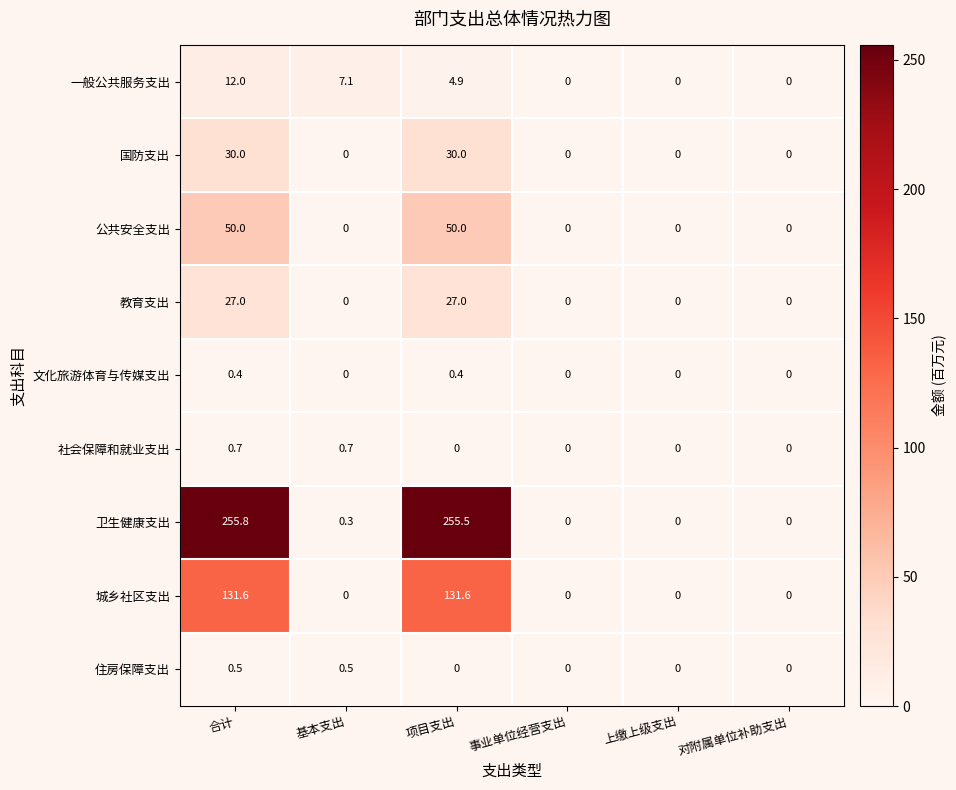

Which series changed the most between 基本支出 and 对附属单位补助支出?

一般公共服务支出